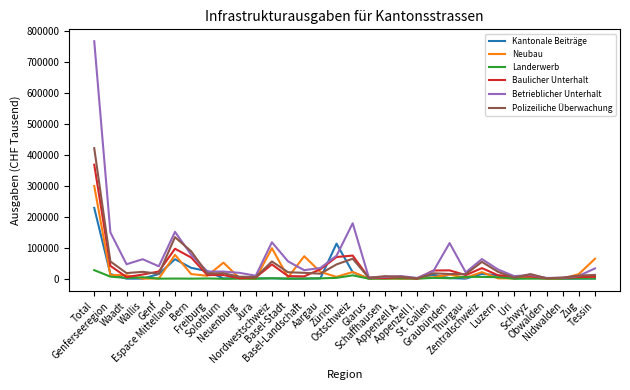

Is it true that Baulicher Unterhalt equals 2037 at Nidwalden?

True